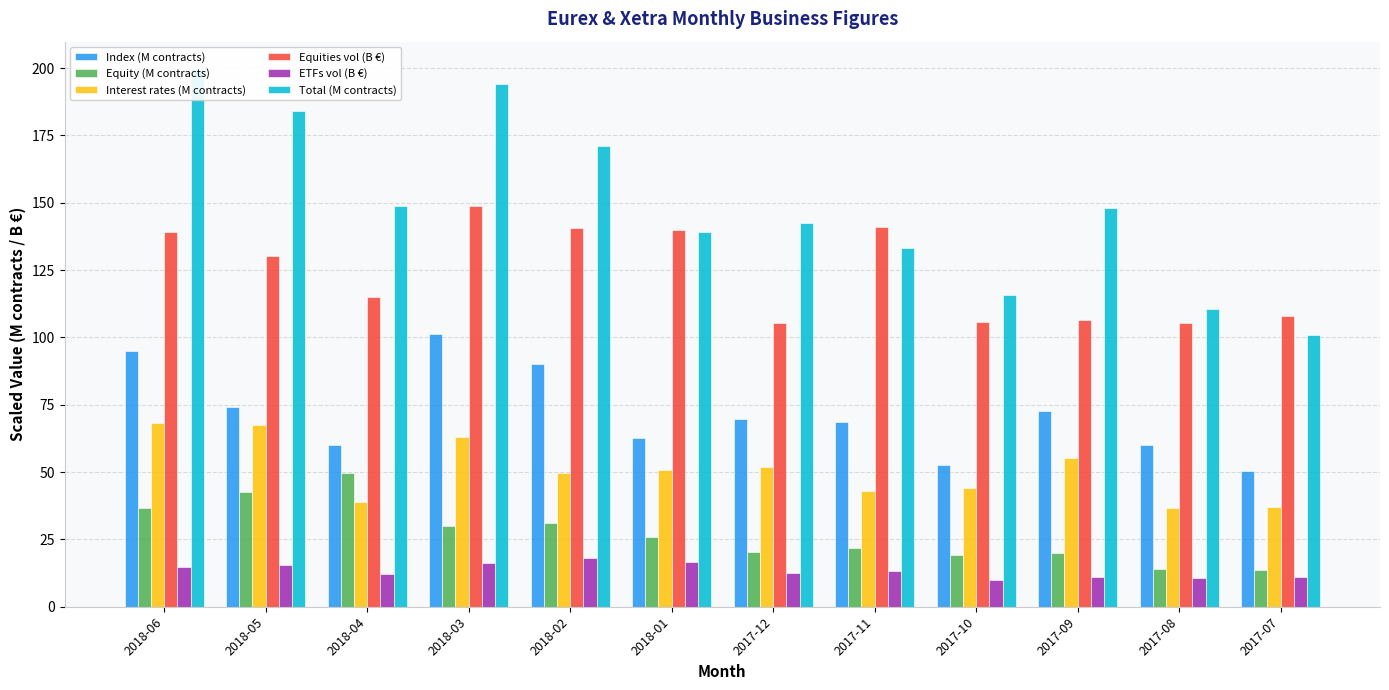

True or false: ETFs vol (B €) has a value of 18.0 at 2018-02.

True